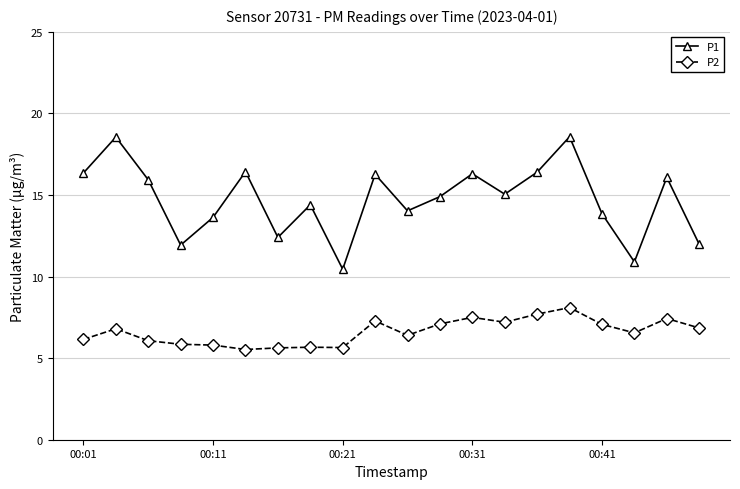

Count the number of categories in the chart.

20